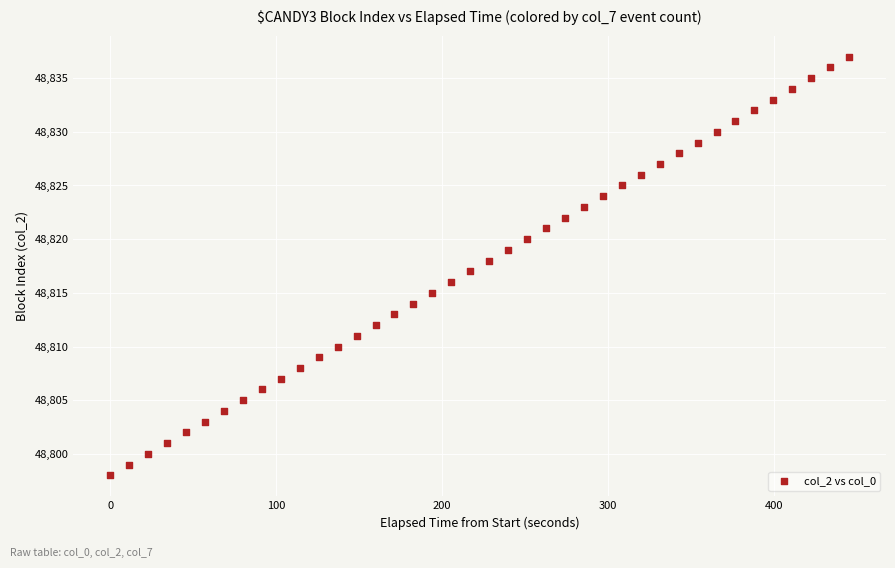

What is the range of Y values (max minus min)?

39